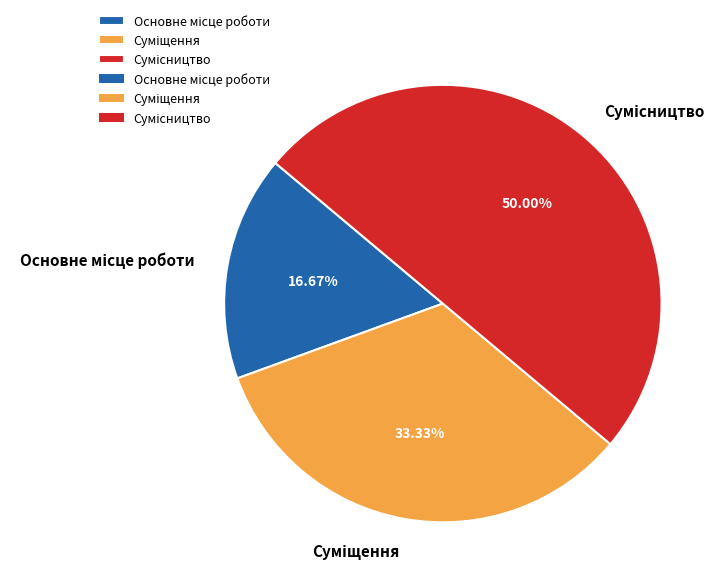

Which slice is the largest?

Сумісництво